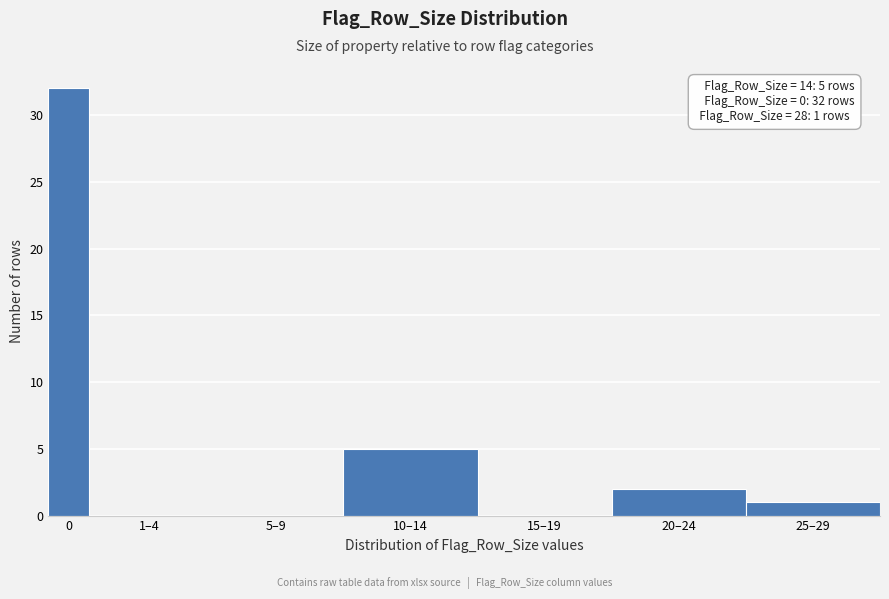

Reading right to left, extract all data points from this chart.

25–29=1	20–24=2	15–19=0	10–14=5	5–9=0	1–4=0	0=32